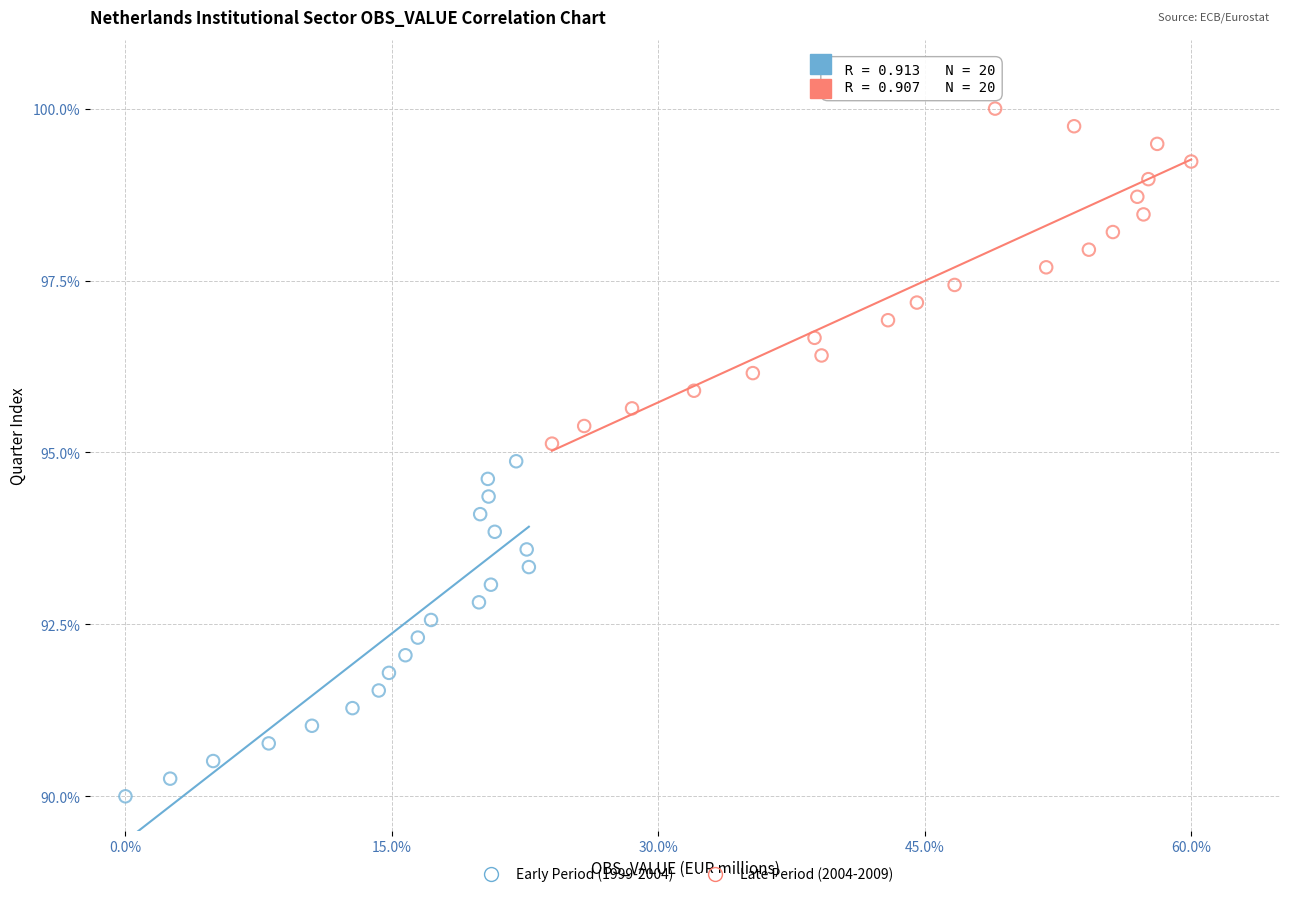

What are all the series names shown in the legend?

Early Period (1999-2004), Late Period (2004-2009)